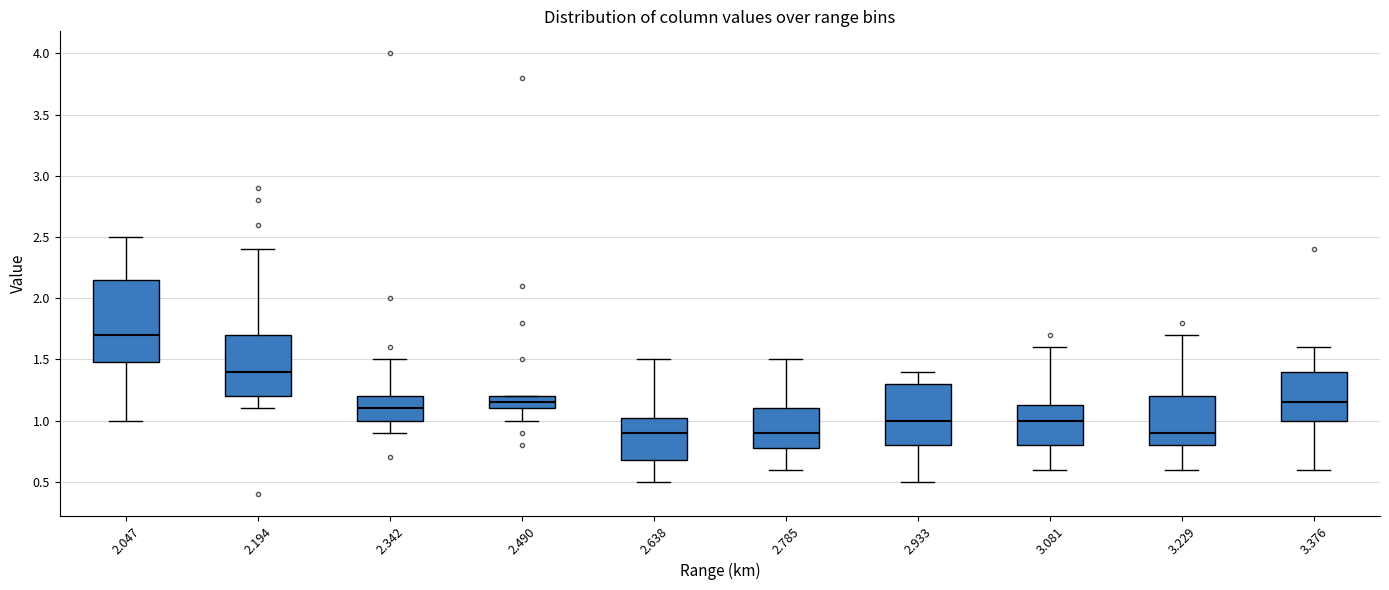

Reading left to right, transcribe this box plot: for each box, give where its median line is, the range the box spans, and where its two whiskers end, as read against the y-axis. The values are not printed on the chart, so give them approximately, as read against the axis.

2.047: median 1.70, box 1.50 to 2.15, whiskers 1.00 to 2.50
2.194: median 1.40, box 1.20 to 1.70, whiskers 1.10 to 2.40
2.342: median 1.10, box 1.00 to 1.20, whiskers 0.90 to 1.50
2.490: median 1.15, box 1.10 to 1.20, whiskers 1.00 to 1.20
2.638: median 0.90, box 0.70 to 1.05, whiskers 0.50 to 1.50
2.785: median 0.90, box 0.80 to 1.10, whiskers 0.60 to 1.50
2.933: median 1.00, box 0.80 to 1.30, whiskers 0.50 to 1.40
3.081: median 1.00, box 0.80 to 1.15, whiskers 0.60 to 1.60
3.229: median 0.90, box 0.80 to 1.20, whiskers 0.60 to 1.70
3.376: median 1.15, box 1.00 to 1.40, whiskers 0.60 to 1.60